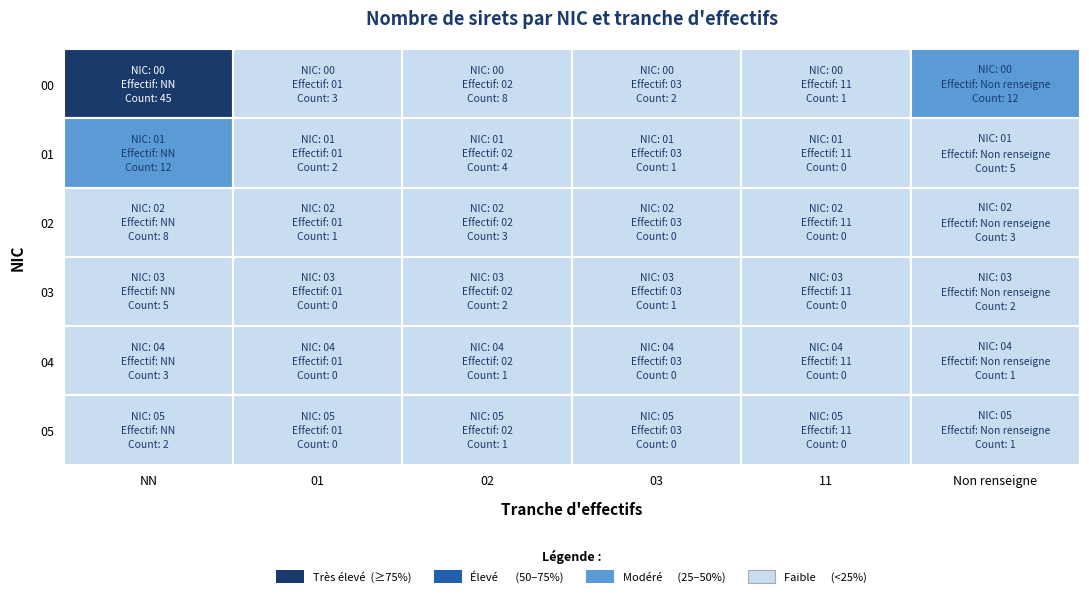

Which series has the widest spread of values?

00